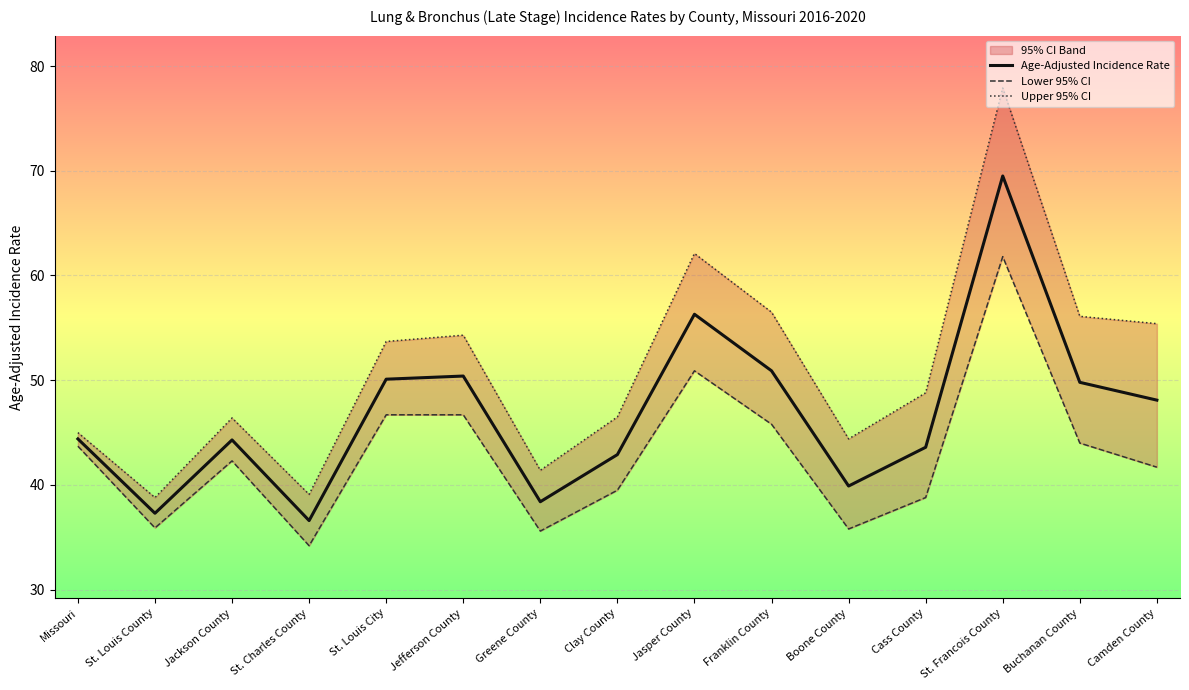

Is it true that Age-Adjusted Incidence Rate equals 56.3 at Jasper County?

True